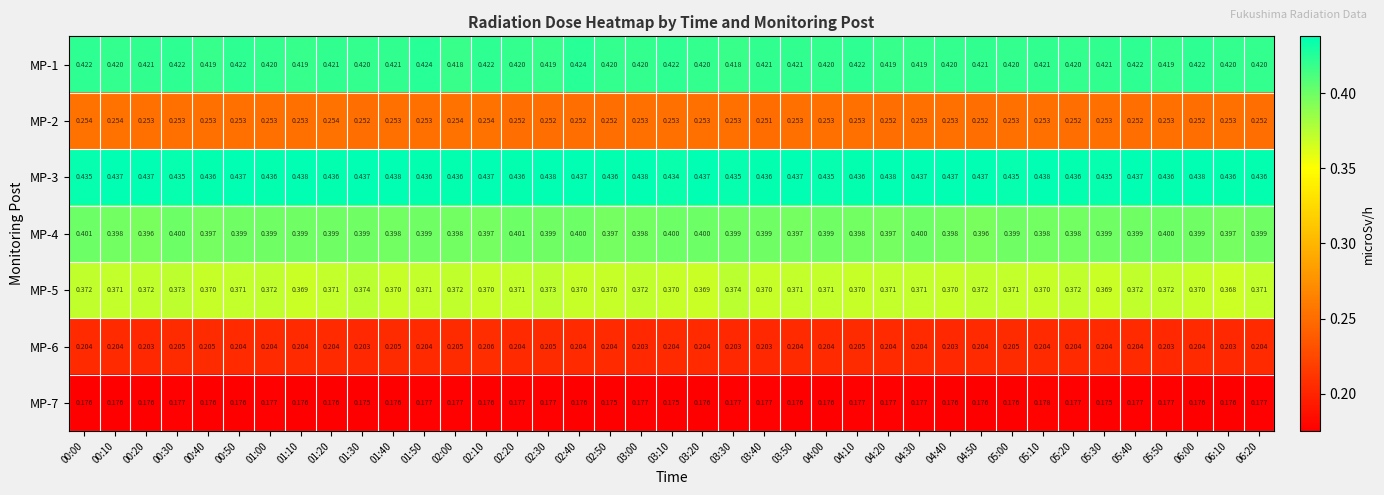

Is the value of MP-2 at 05:10 greater than the value of MP-1 at 01:30?

No